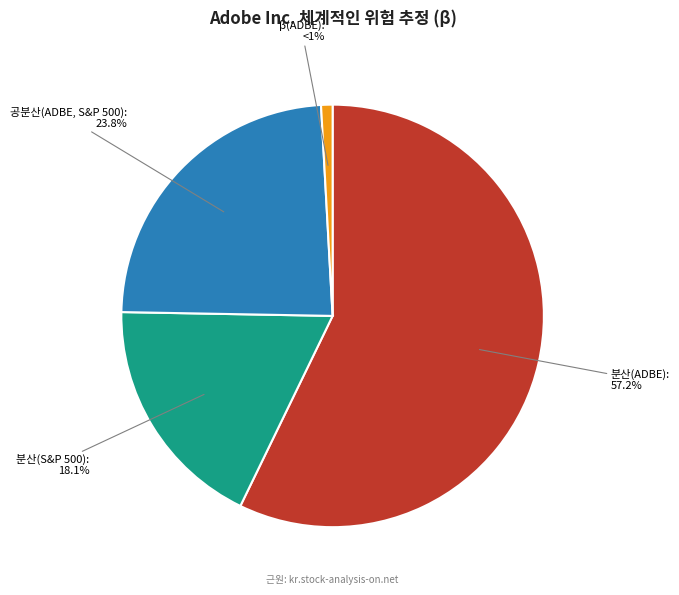

To the nearest percent, what is the difference between the 공분산(ADBE, S&P 500) and β(ADBE) slice percentages?

23%